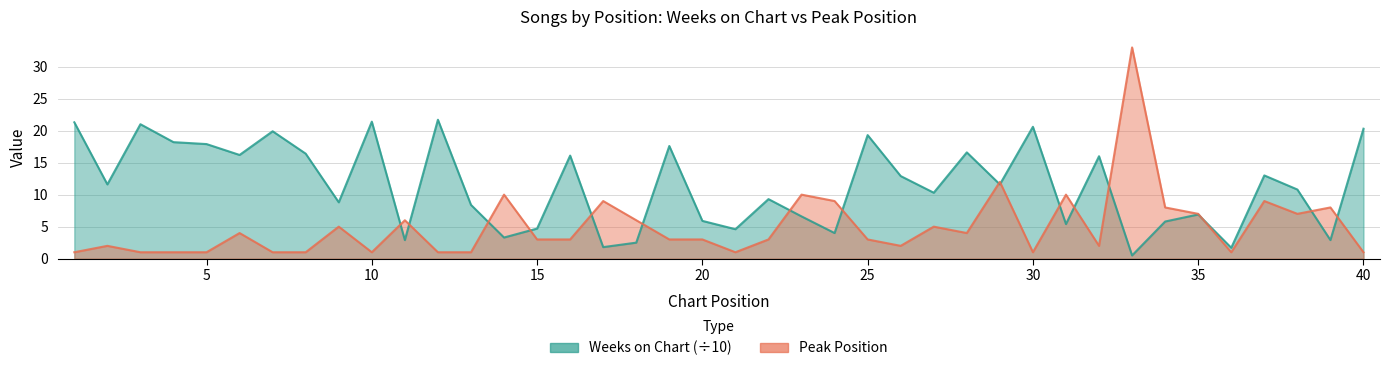

Which has a higher value, 13 or 39?

13